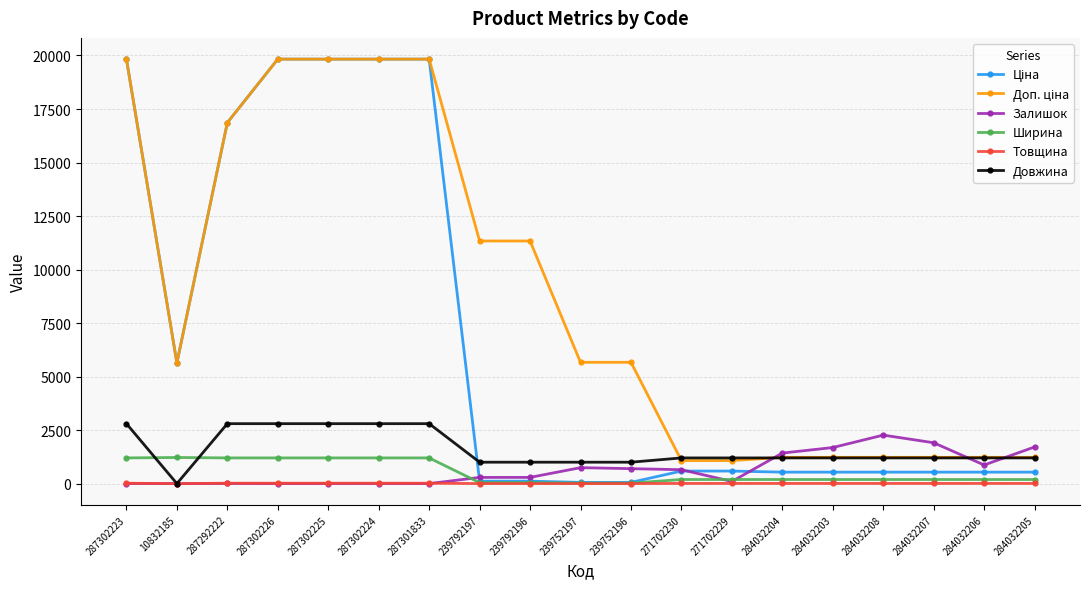

What is the sum of all Товщина values?

176.0